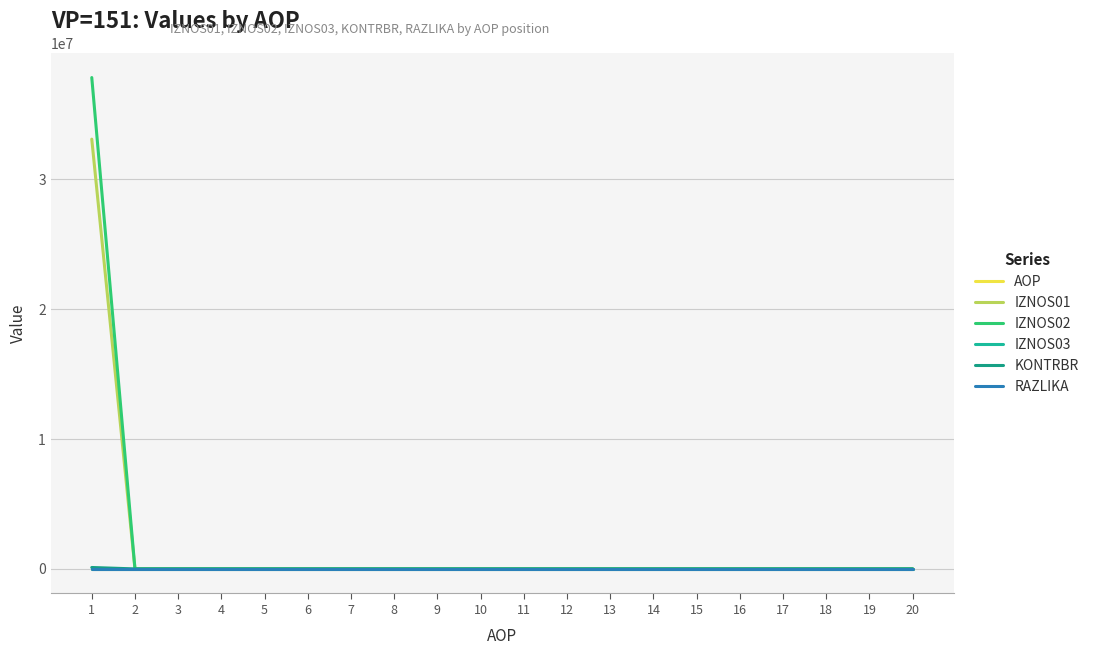

How many lines are shown in the chart?

6